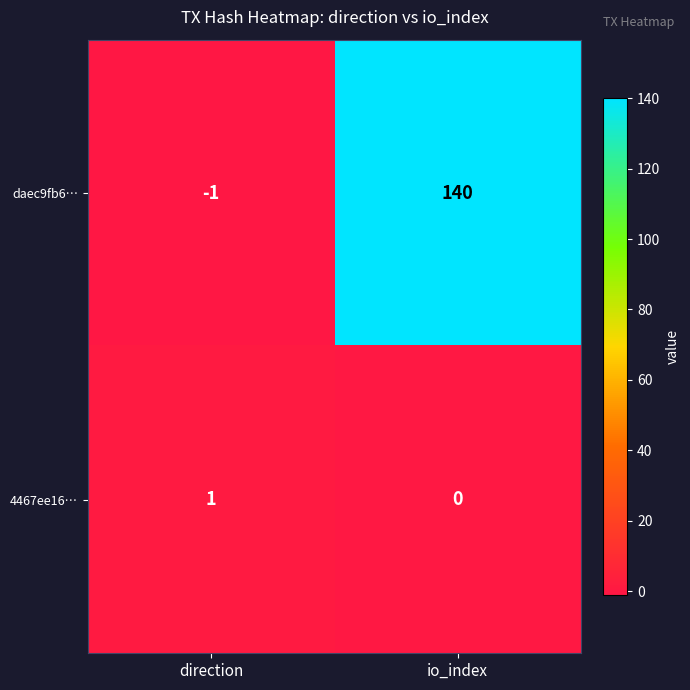

What is the sum of the daec9fb6… values at io_index and direction?

139